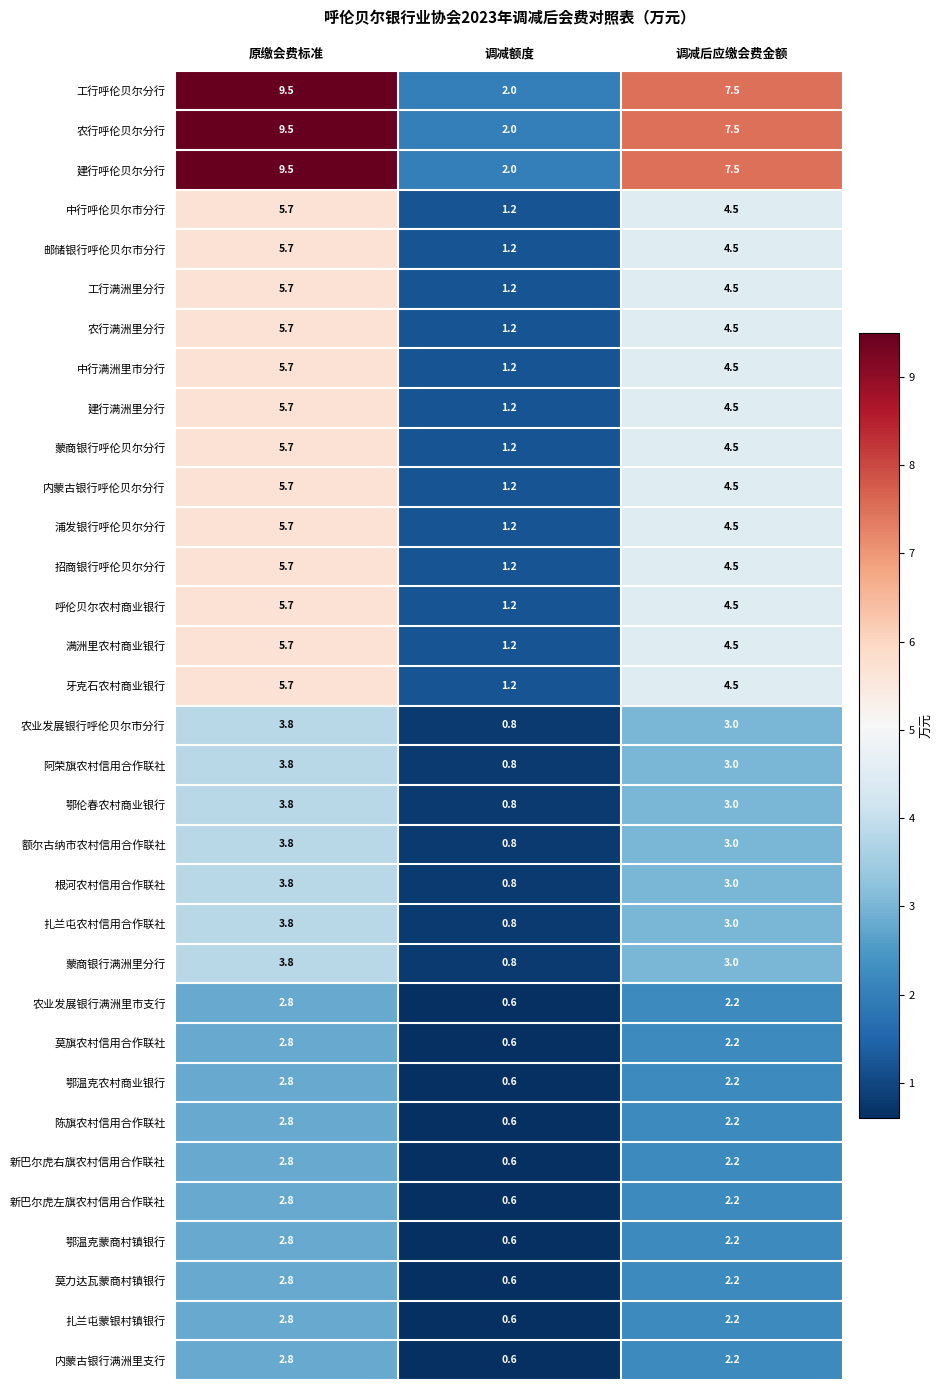

What is the total value across all series at 调减后应缴会费金额?

124.0